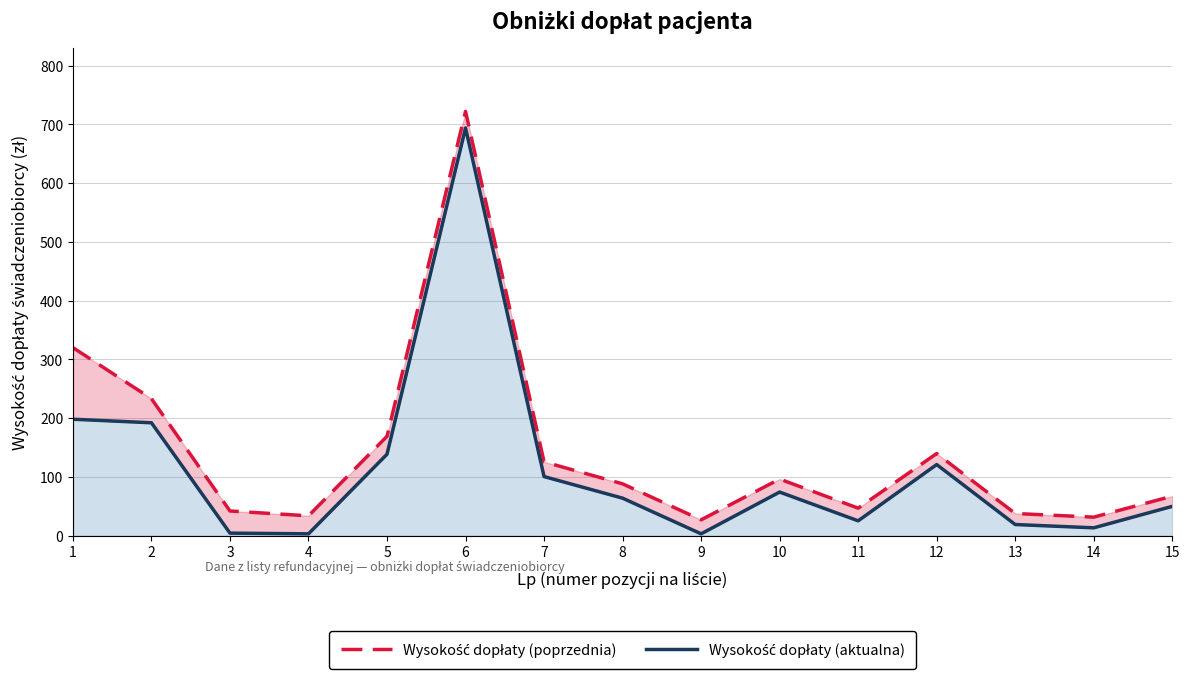

True or false: Wysokość dopłaty (poprzednia) and Wysokość dopłaty (aktualna) intersect in this chart.

False